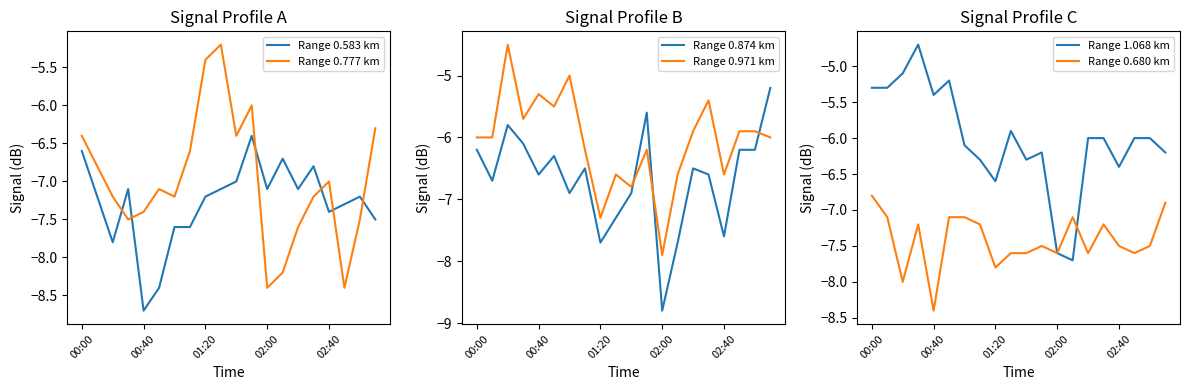

Rank the series at 9 from lowest to highest value.

Range 0.680 km, Range 0.874 km, Range 0.583 km, Range 0.971 km, Range 1.068 km, Range 0.777 km